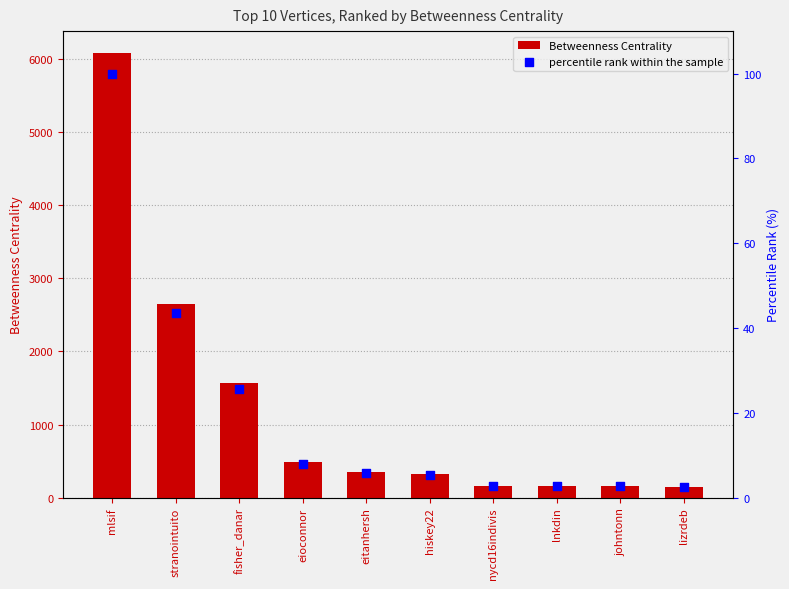

Is the value of Betweenness Centrality at eitanhersh greater than the value of percentile rank within the sample at eitanhersh?

Yes